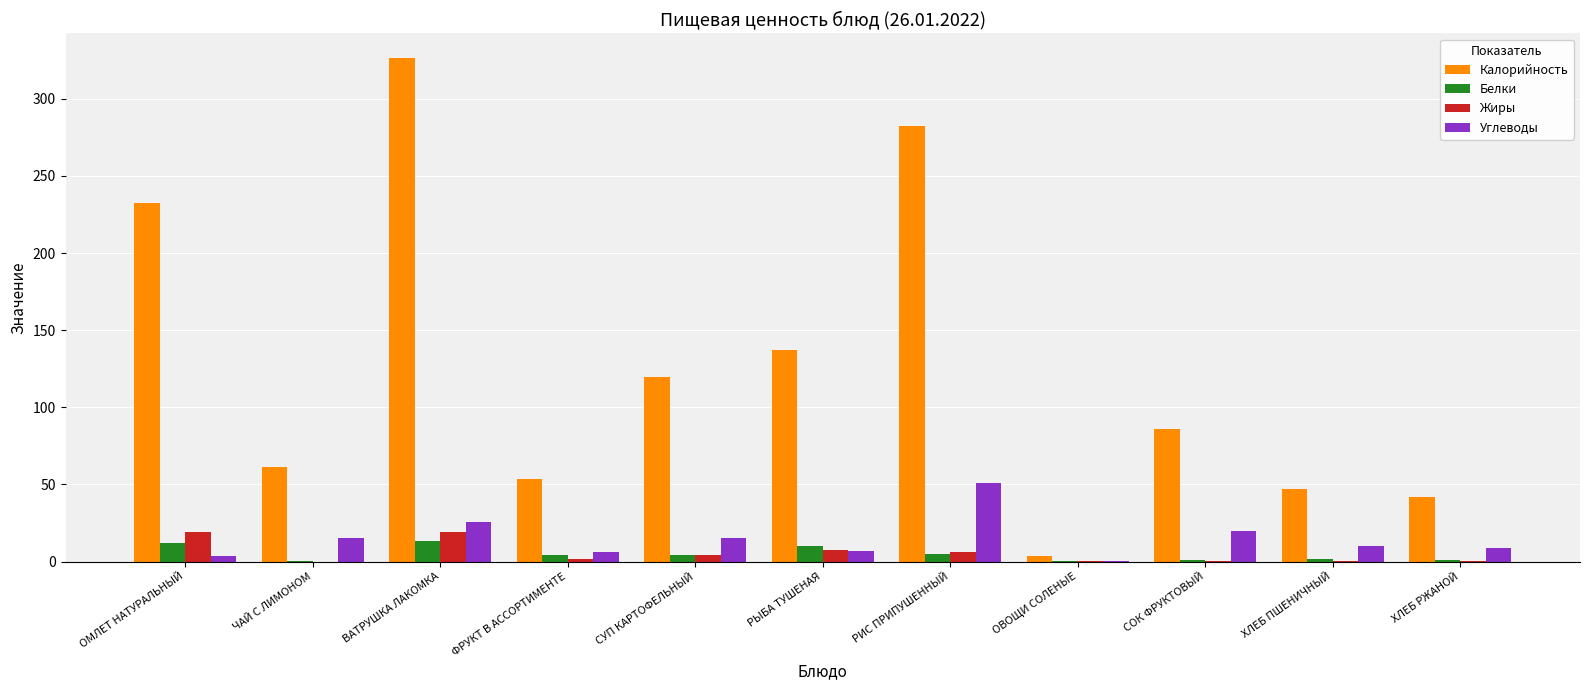

Is the value of Калорийность at ОМЛЕТ НАТУРАЛЬНЫЙ greater than the value of Жиры at ОМЛЕТ НАТУРАЛЬНЫЙ?

Yes